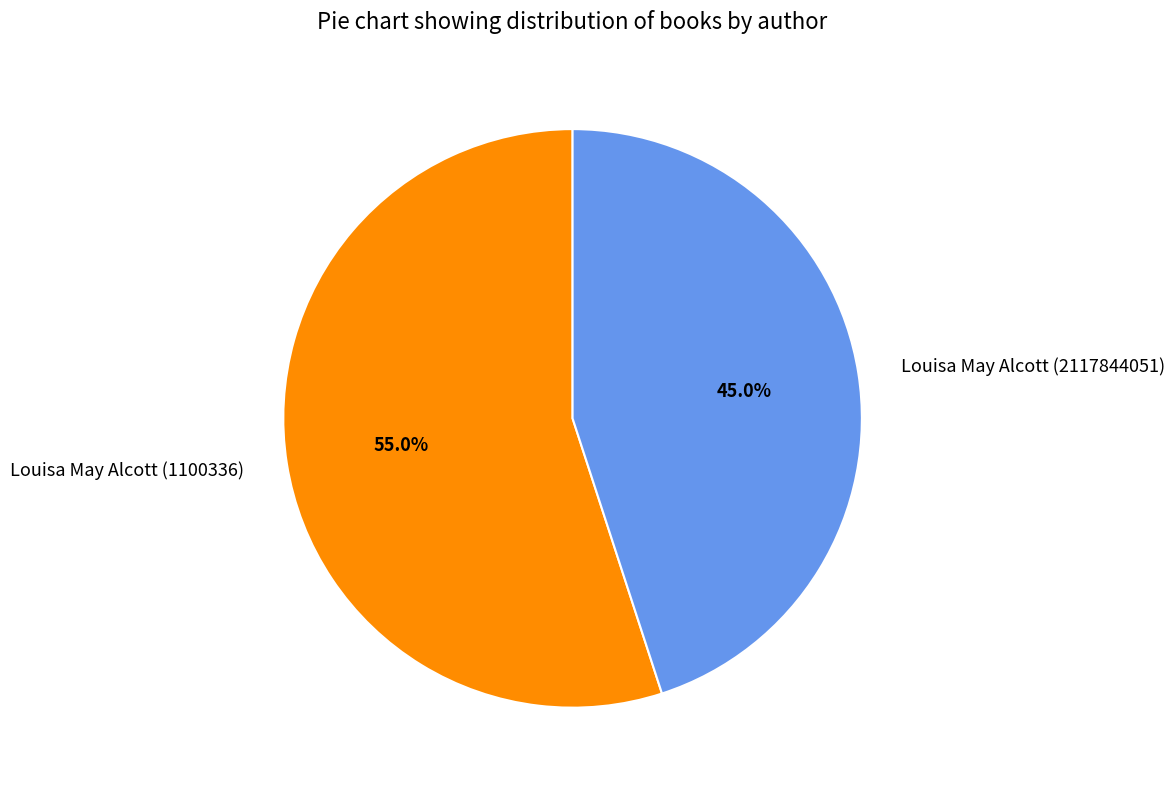

To the nearest percent, what percentage of the pie is Louisa May Alcott (2117844051)?

45%